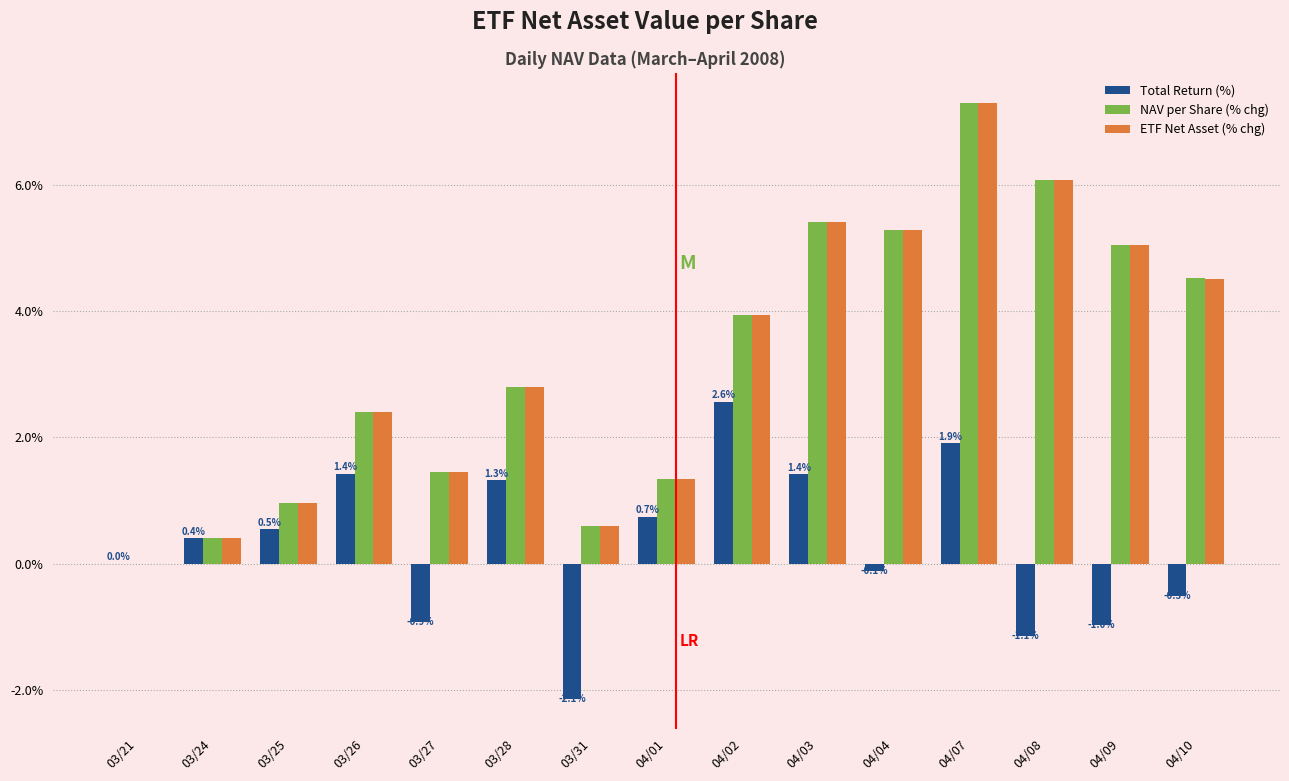

Are the bars horizontal?

No